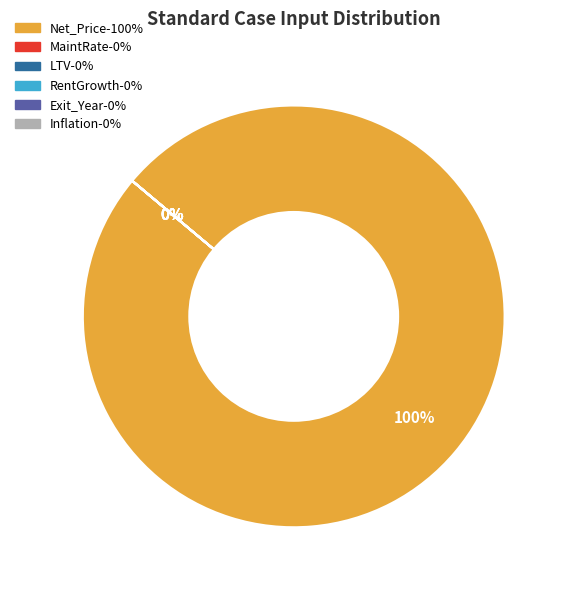

Combined, what portion of the pie is Net_Price and MaintRate?

100.0%